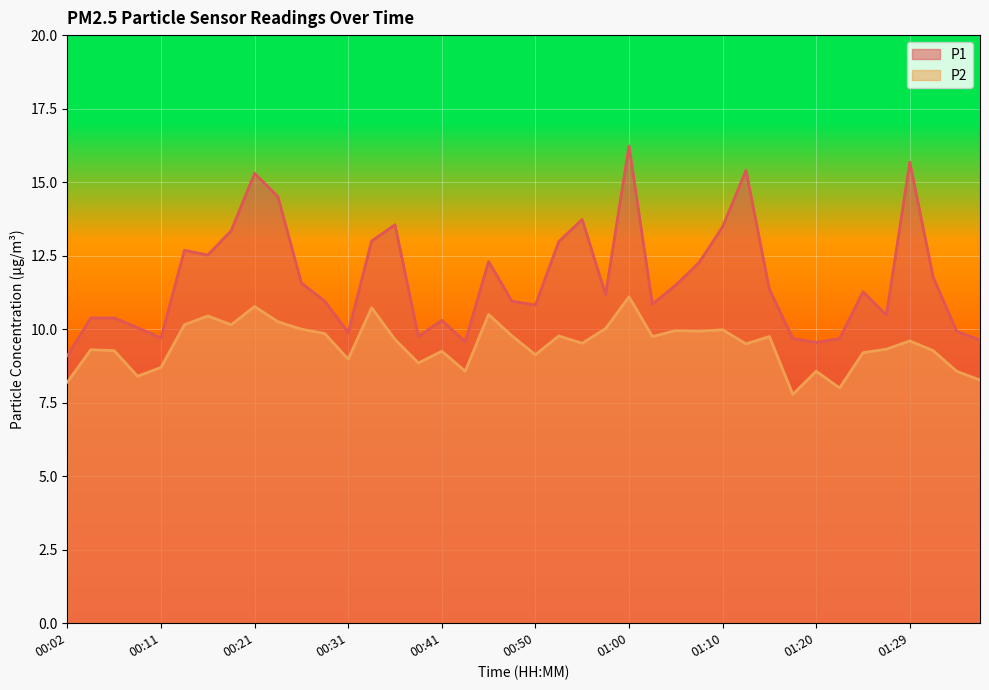

What is the difference between the P1 values at 01:07 and 01:29?

3.4